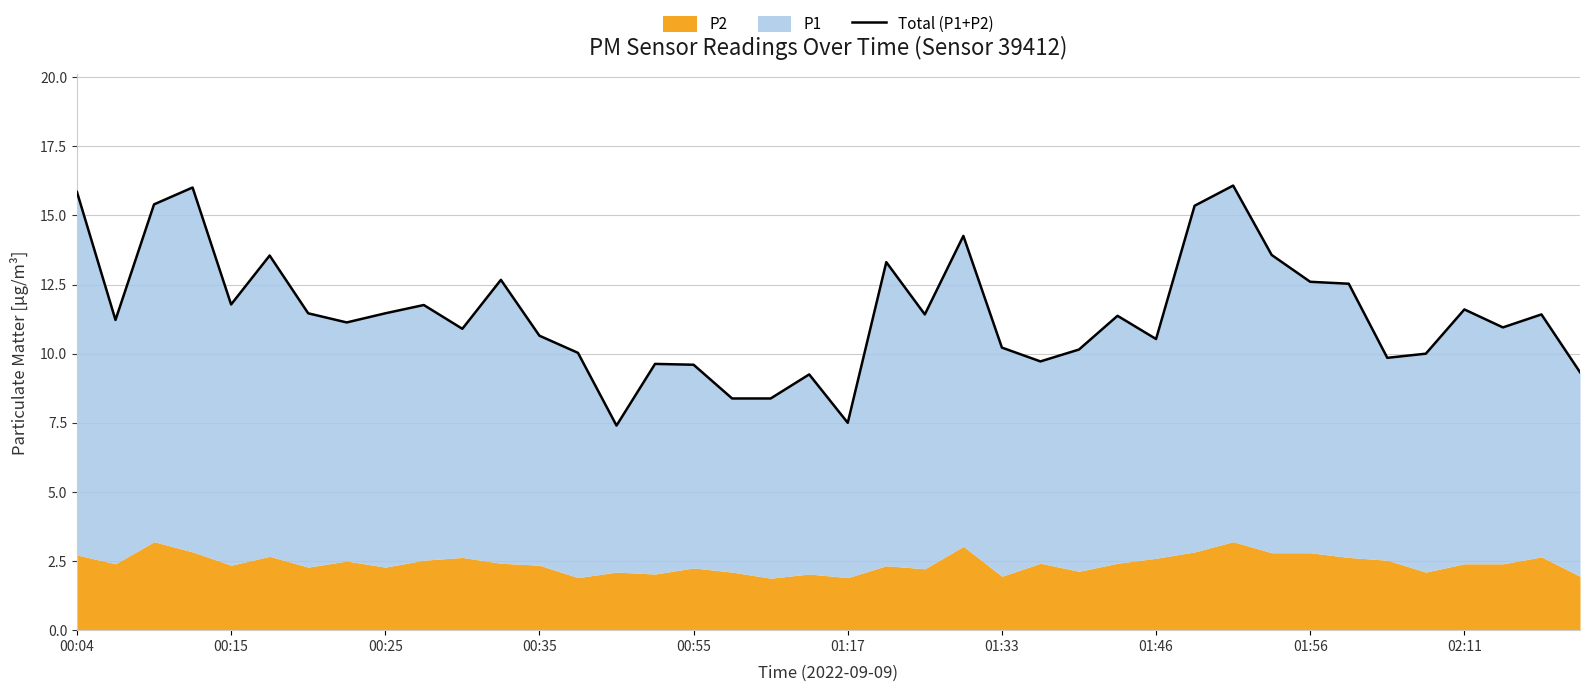

What is the ratio of the value at 16 to the value at 33?

0.8